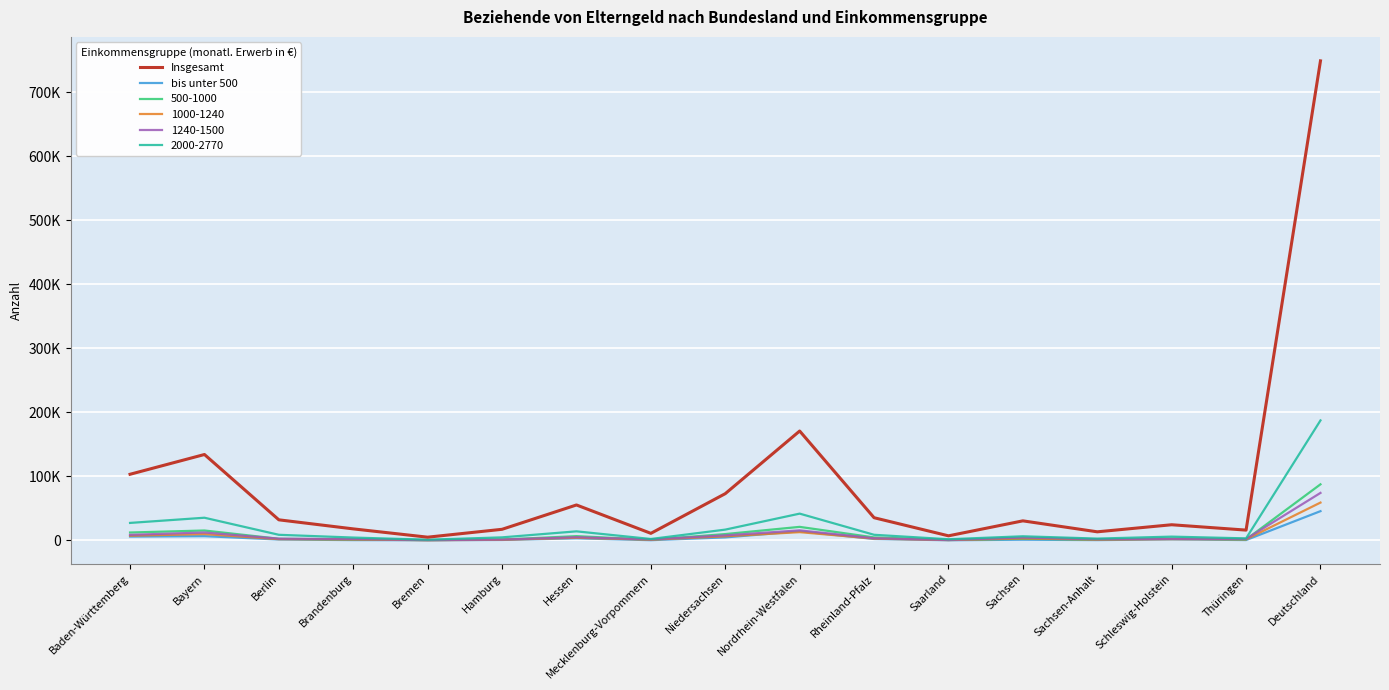

True or false: bis unter 500 and Insgesamt intersect in this chart.

False